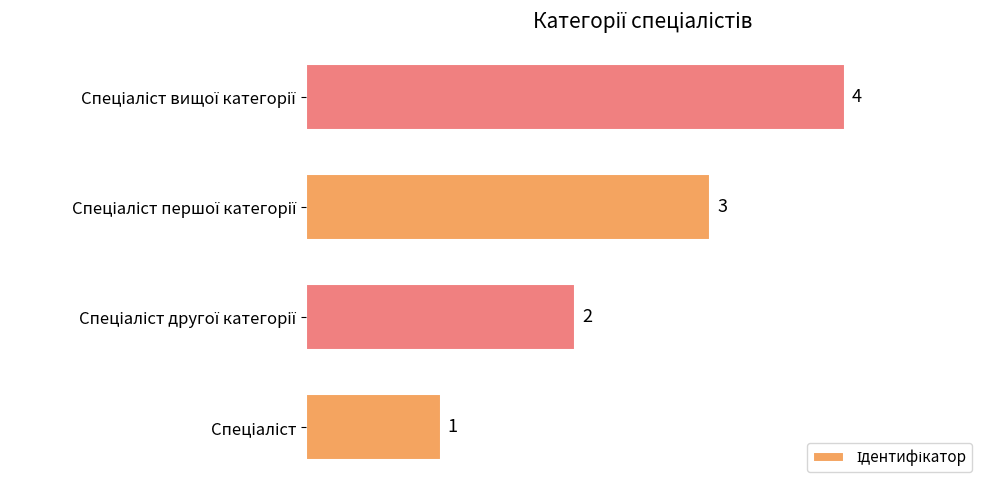

What is the maximum value shown in the chart?

4